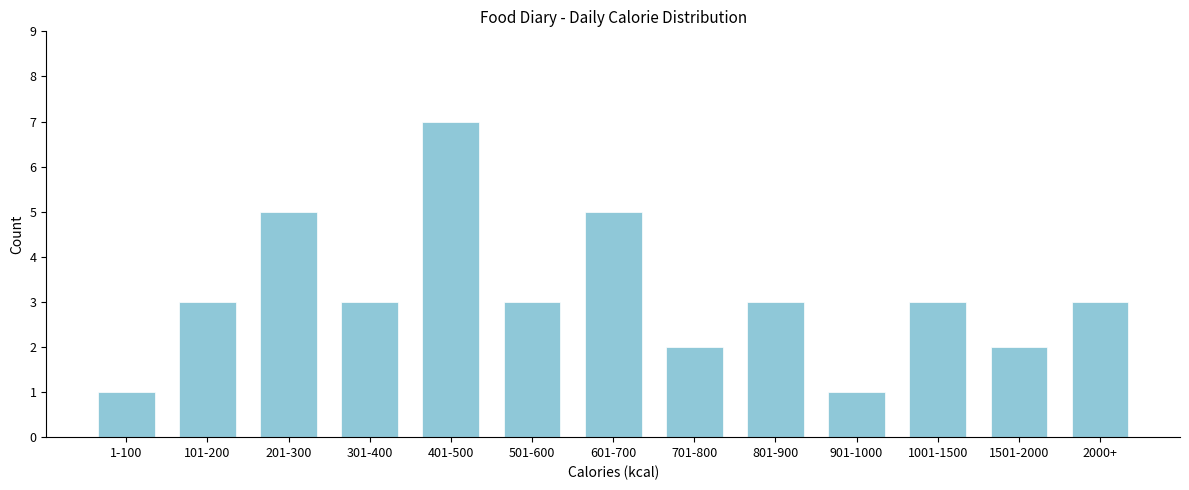

Reading left to right, transcribe all the data shown in this chart.

1	3	5	3	7	3	5	2	3	1	3	2	3